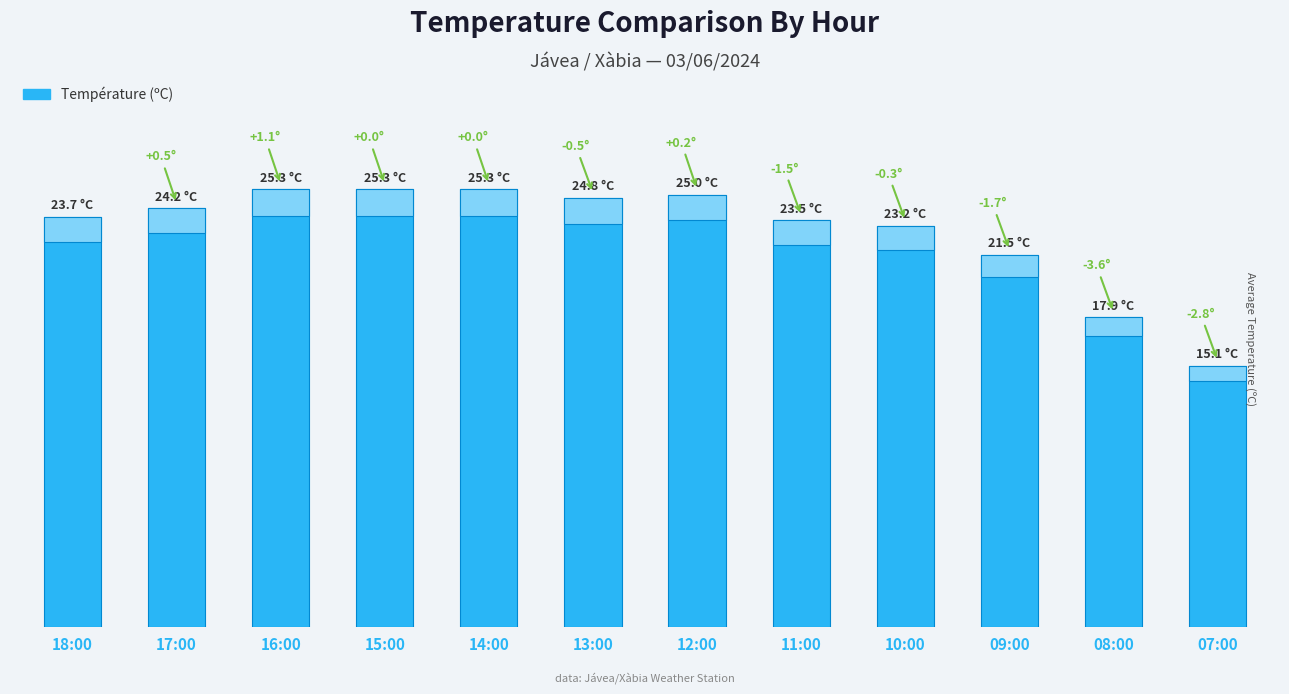

Is it true that the value at 16:00 is 36.4?

False